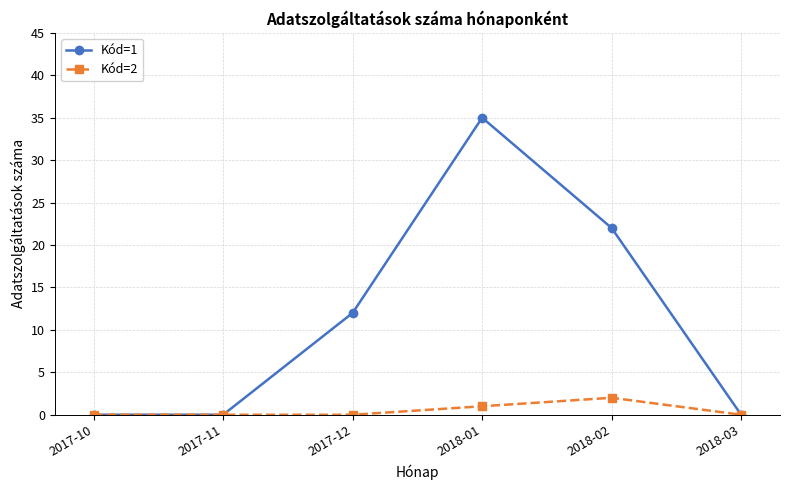

Which series has the widest spread of values?

Kód=1